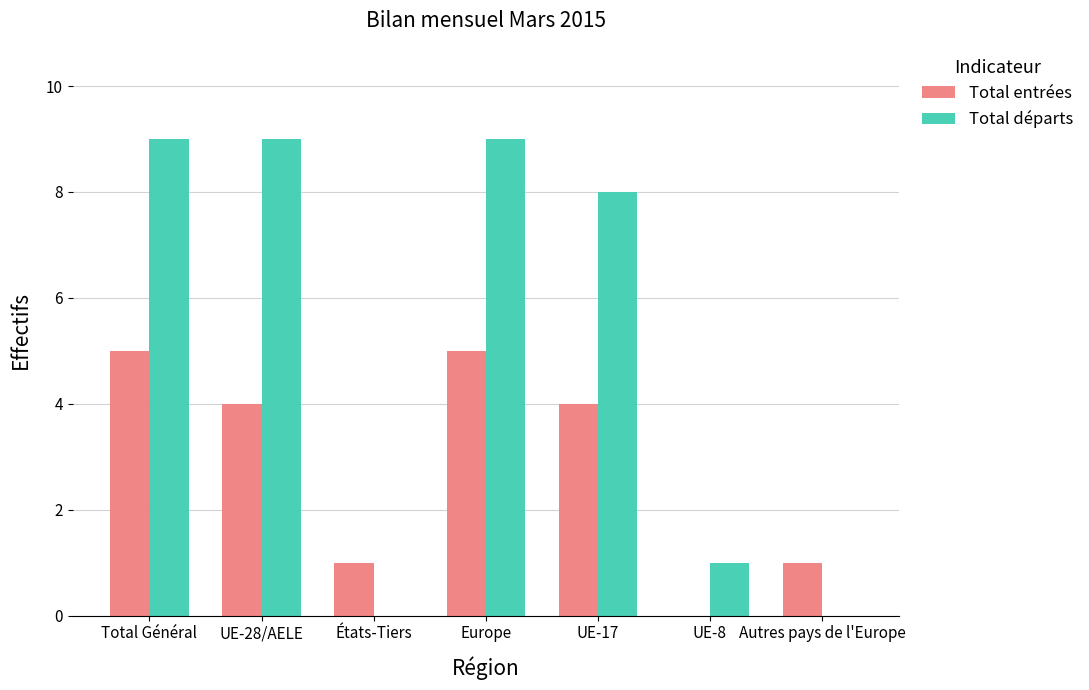

Is the value of Total entrées at Autres pays de l'Europe greater than the value of Total départs at États-Tiers?

Yes